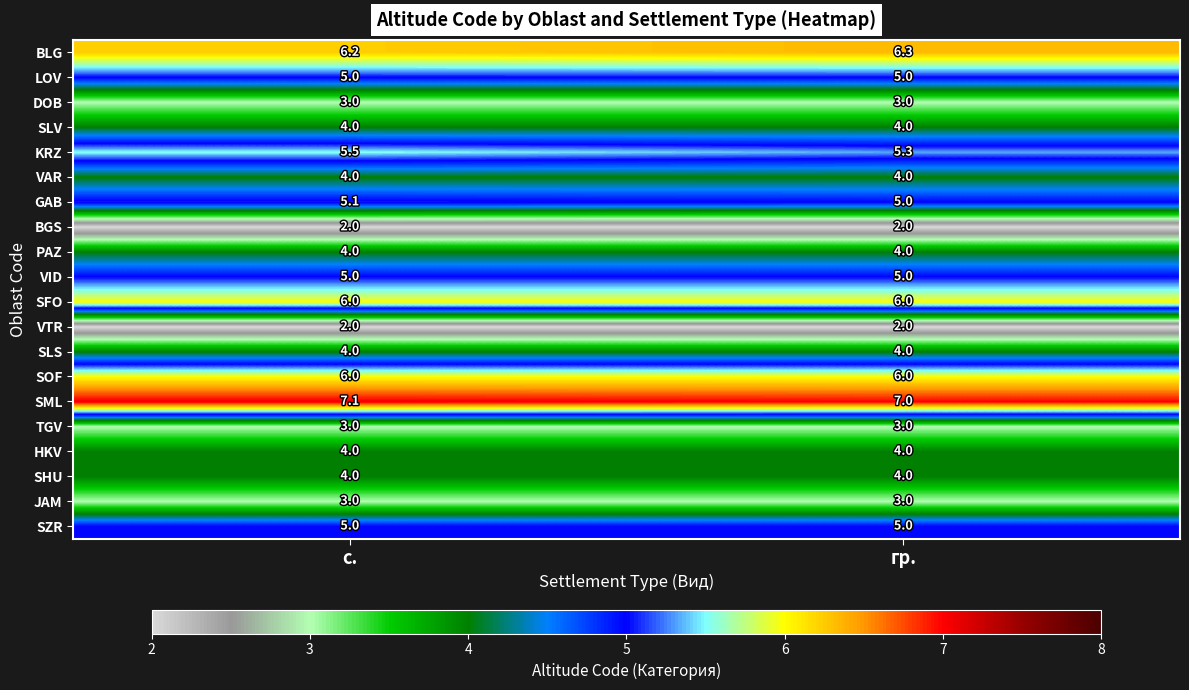

What value does the GAB series have at с.?

5.1